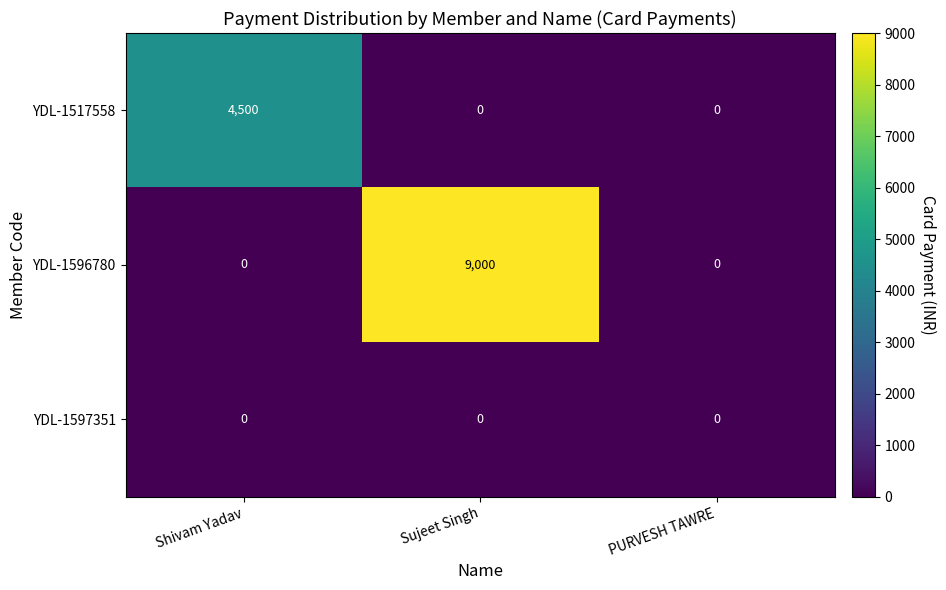

What is the sum of all YDL-1596780 values?

9000